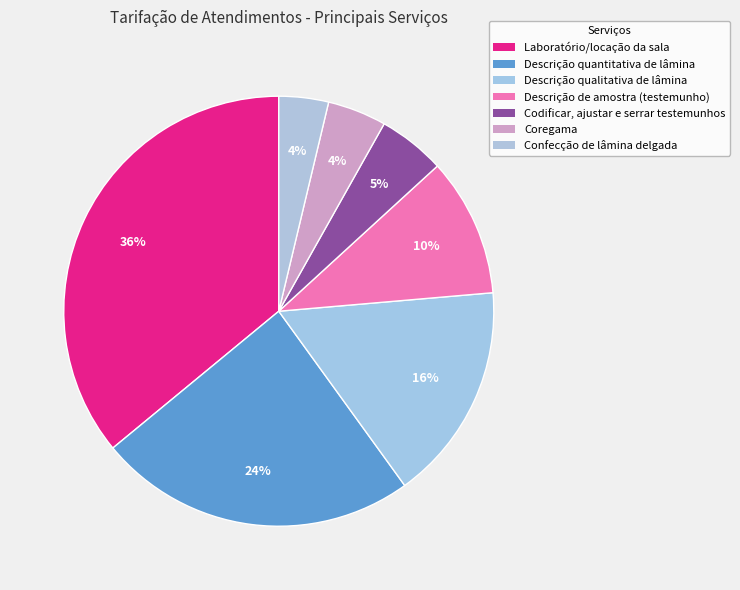

Do Descrição qualitativa de lâmina and Descrição de amostra (testemunho) together represent more than half of the pie?

No